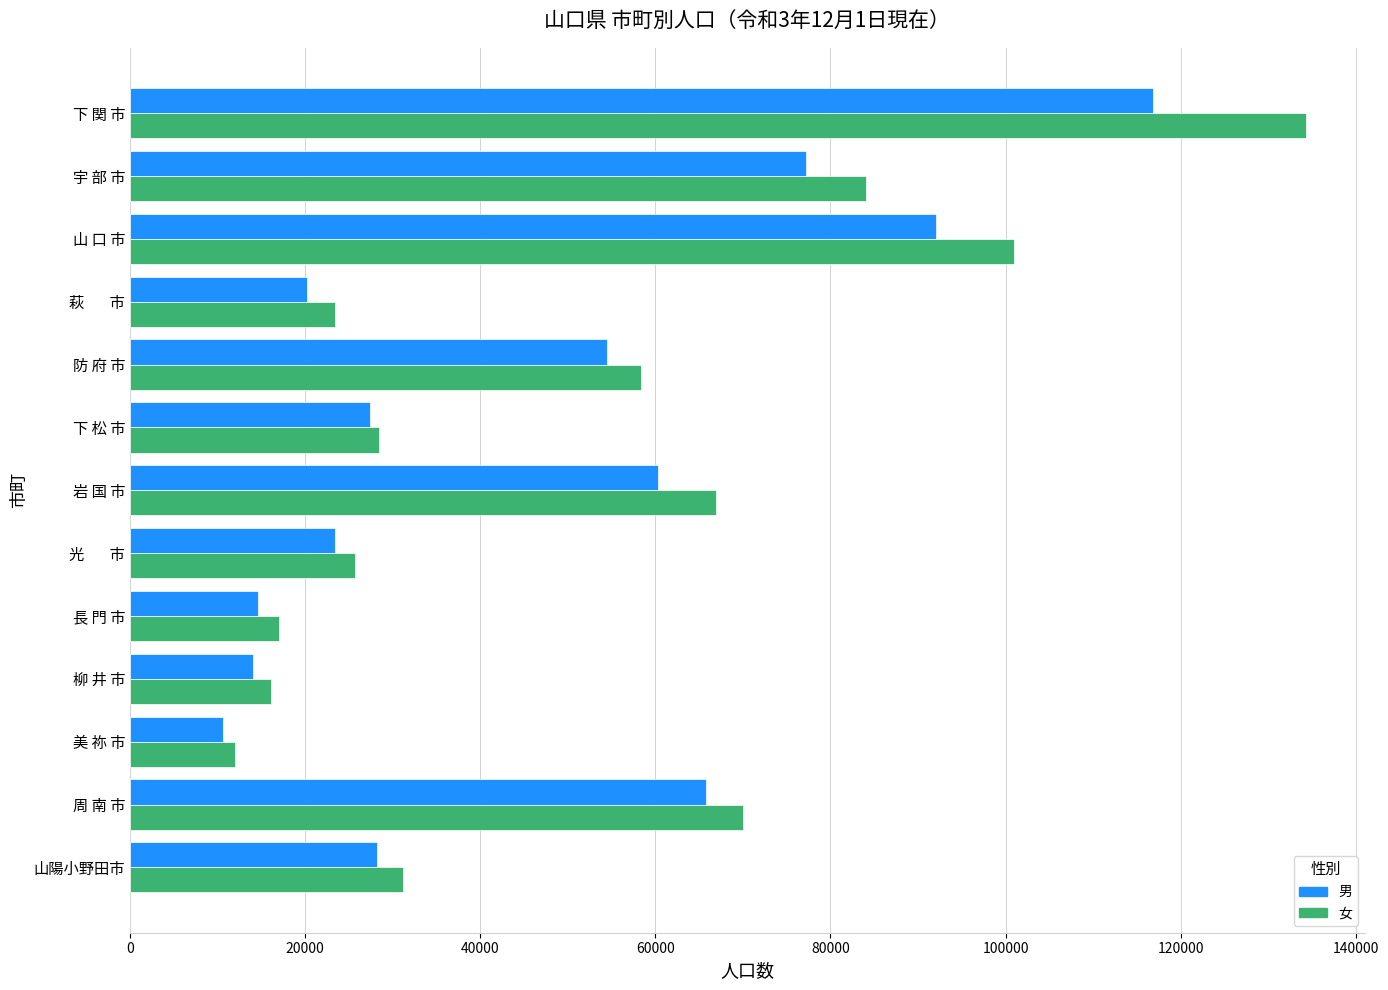

How many categories are shown in the chart?

13